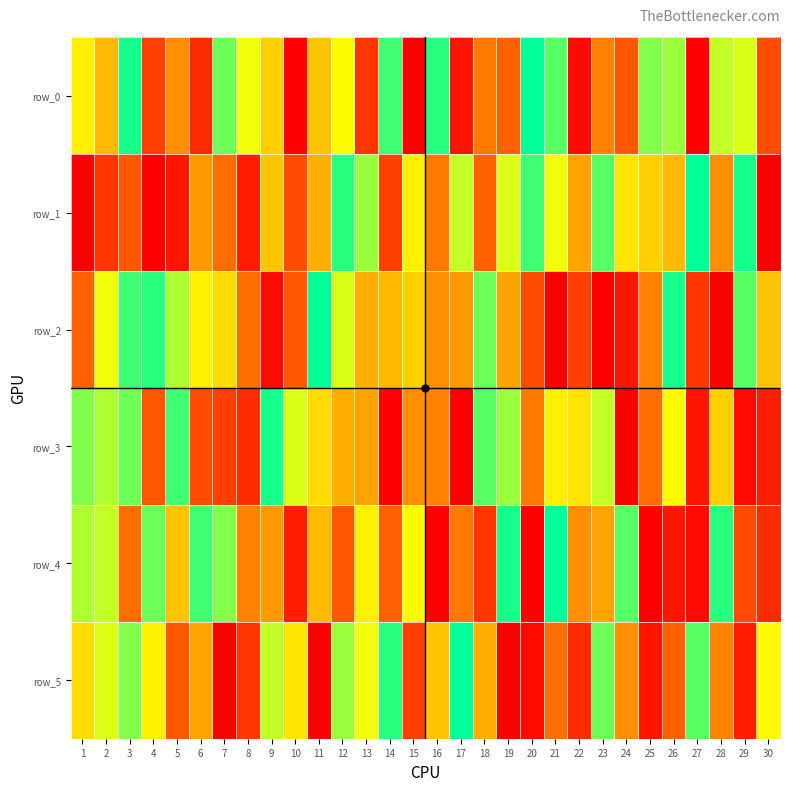

What is the difference between the row_5 values at 5 and 20?

7